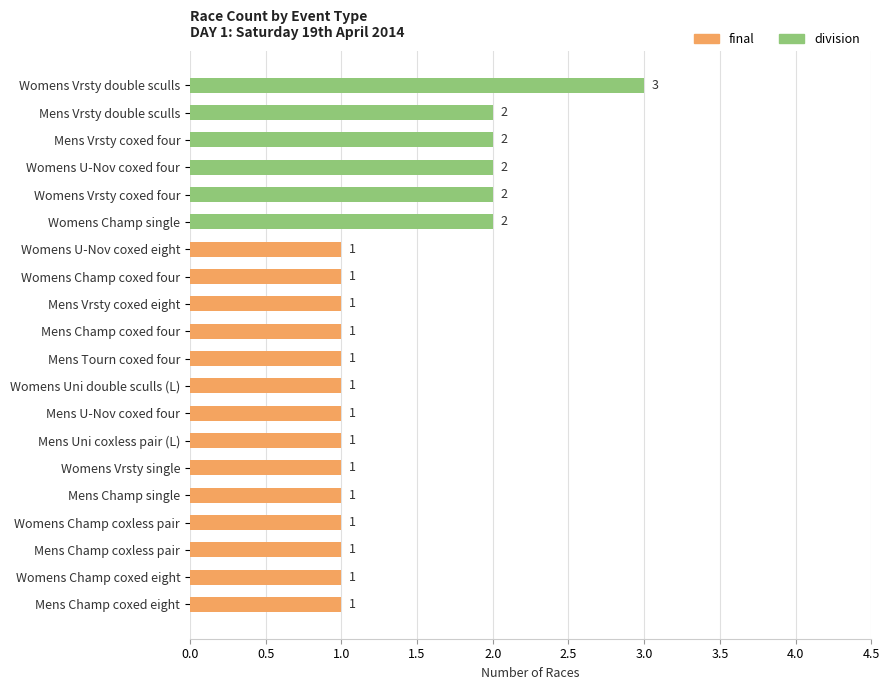

How many final values are between 0 and 1?

20